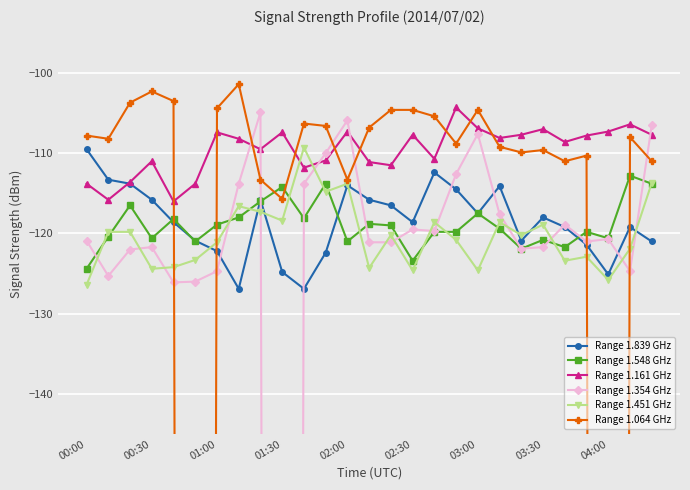

What is the value of the Range 1.451 GHz point at the 19th from the left?

-124.6